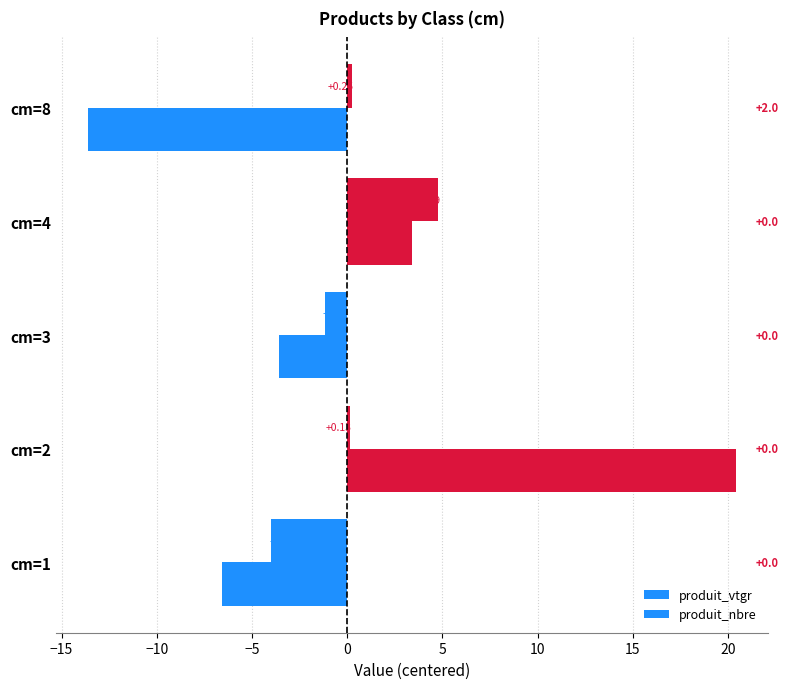

How many positive values does the produit_vtgr series have?

3